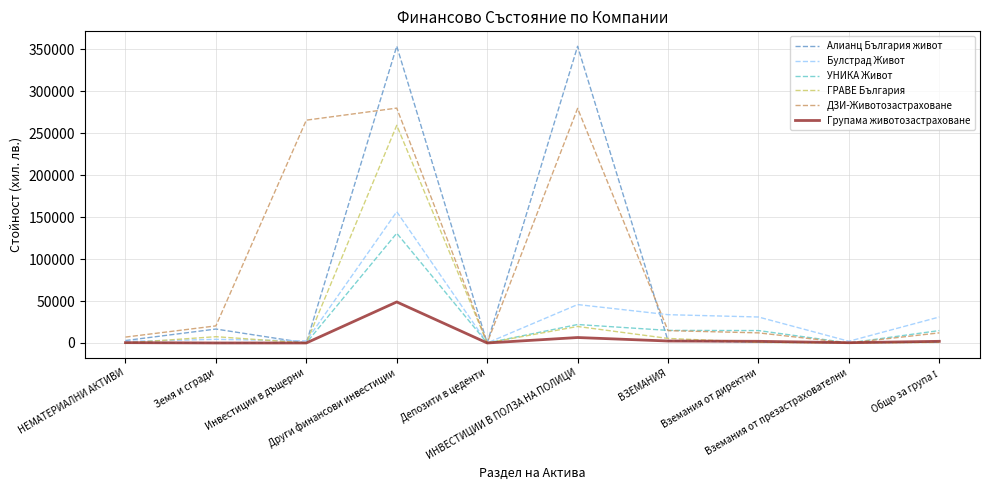

What is the sum of the ГРАВЕ България values at Инвестиции в дъщерни and Вземания от директни?

728.0